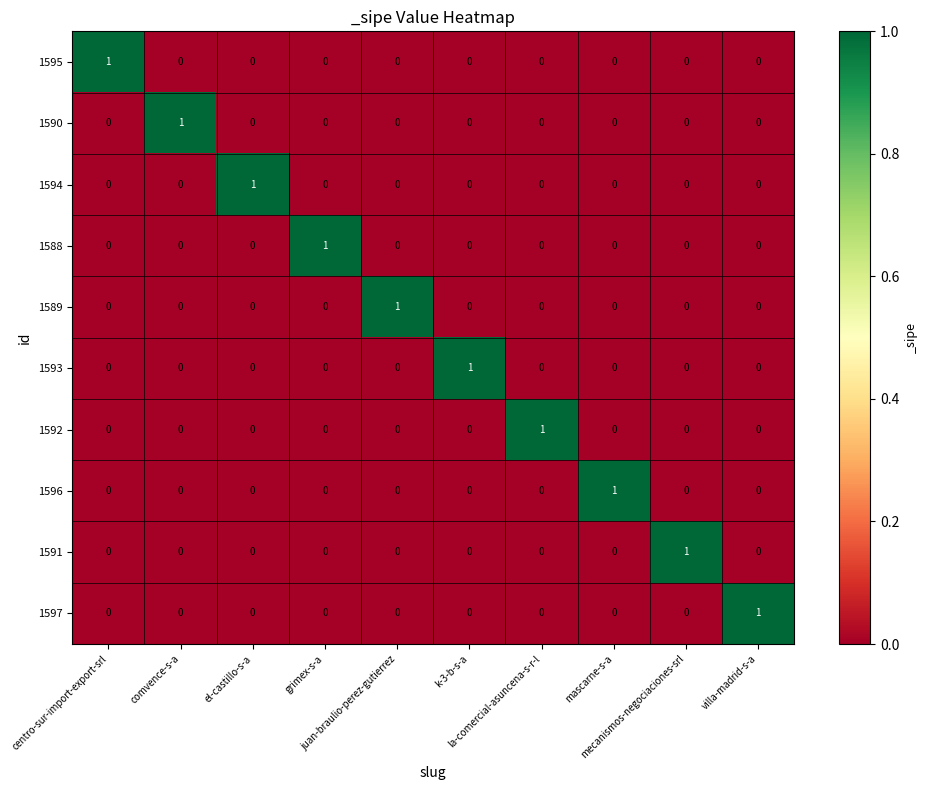

How many distinct data groups are displayed?

10